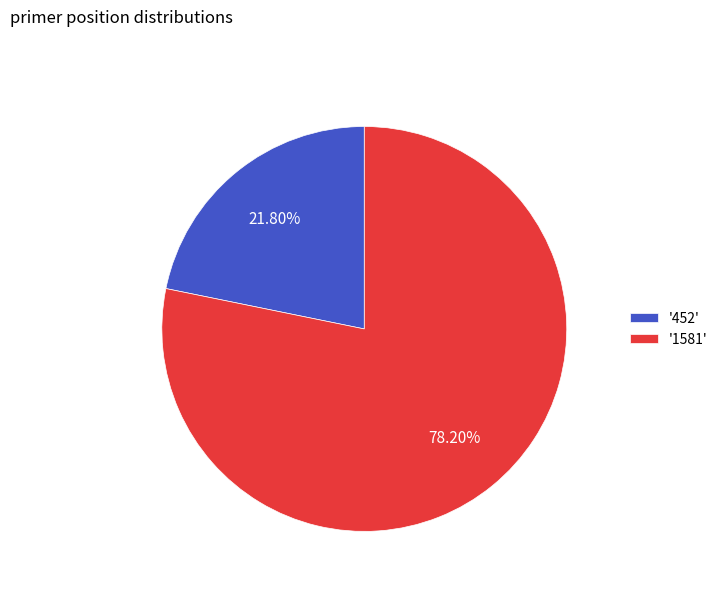

Is '452' the majority of the pie?

No